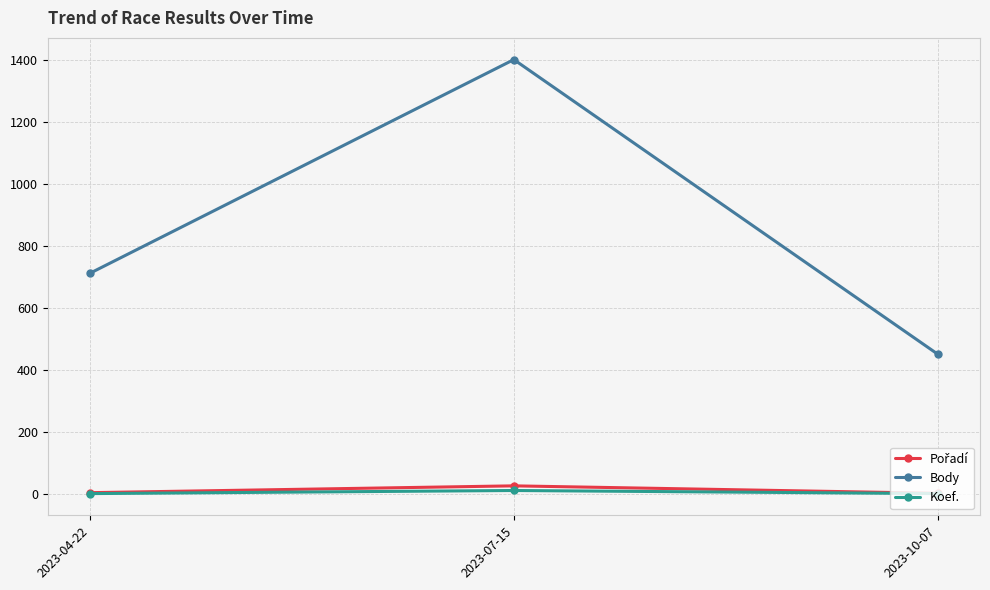

At which label does Body reach its minimum?

2023-10-07